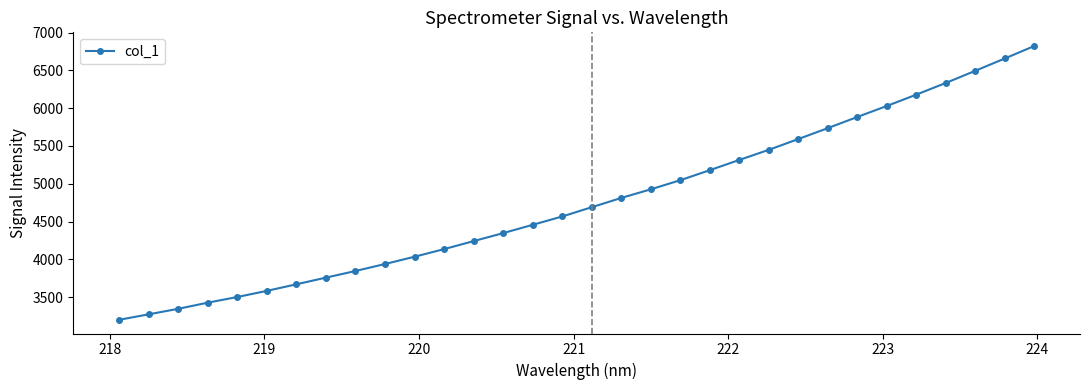

What is the average value?

4764.4